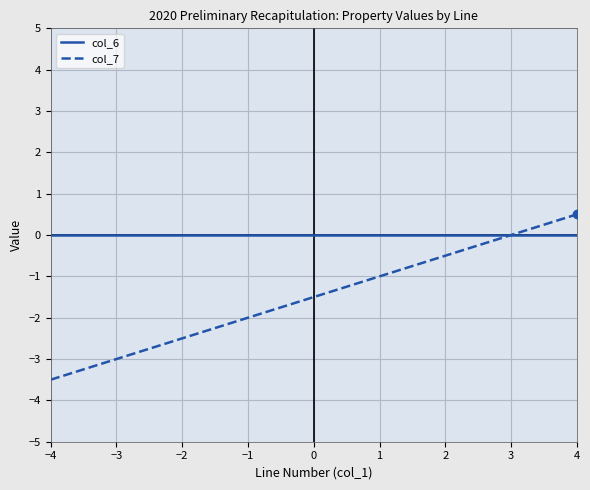

At which label is col_7 closest to -1?

1